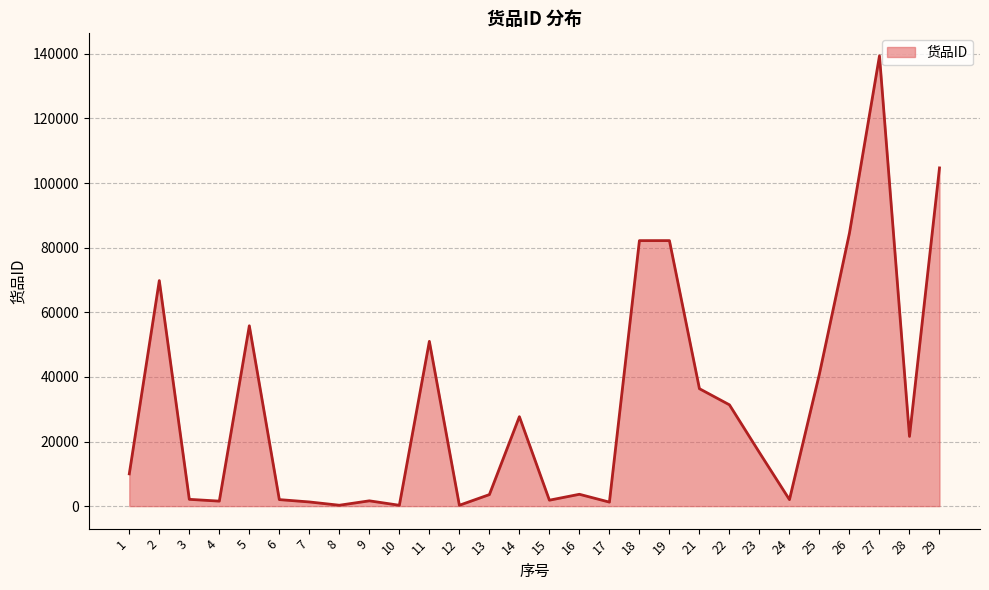

What is the greatest value displayed?

139379